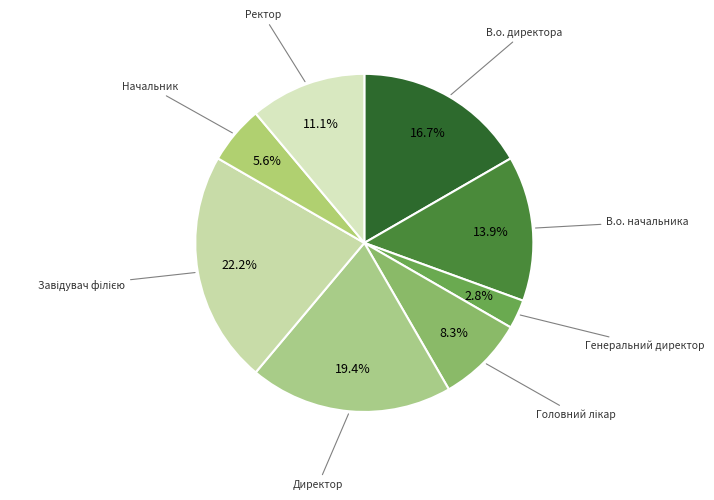

What is the ratio of the value at Директор to the value at В.о. начальника?

1.4